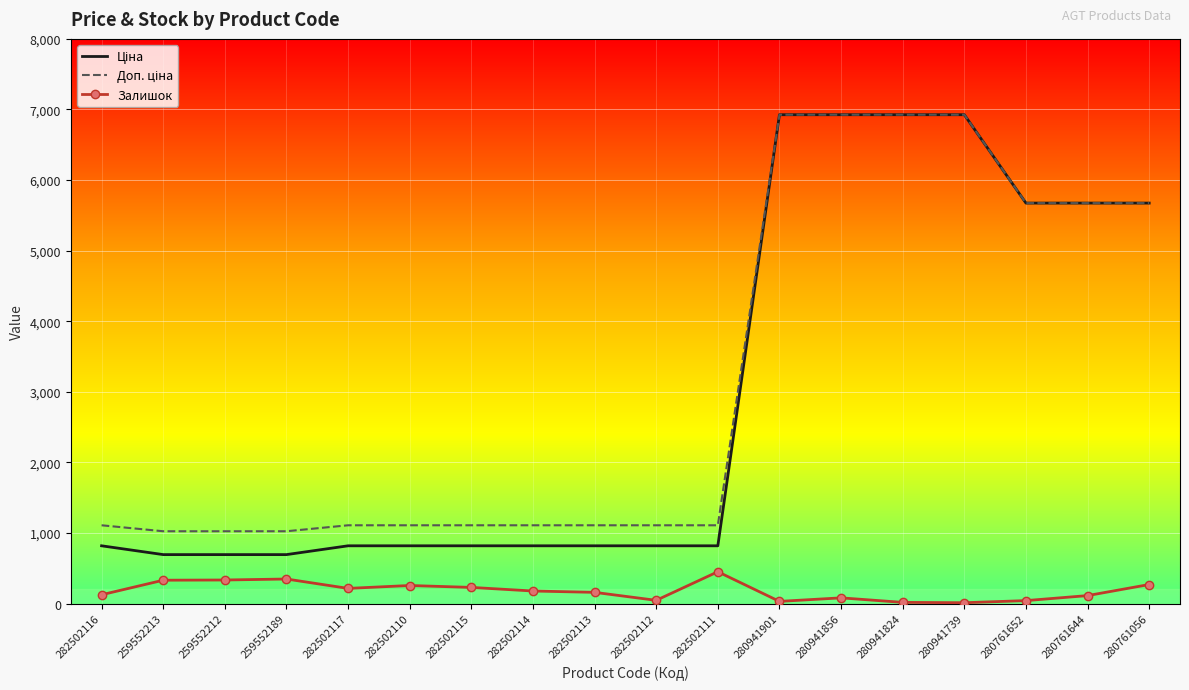

What is the difference between the highest and lowest values at 282502110?

853.2